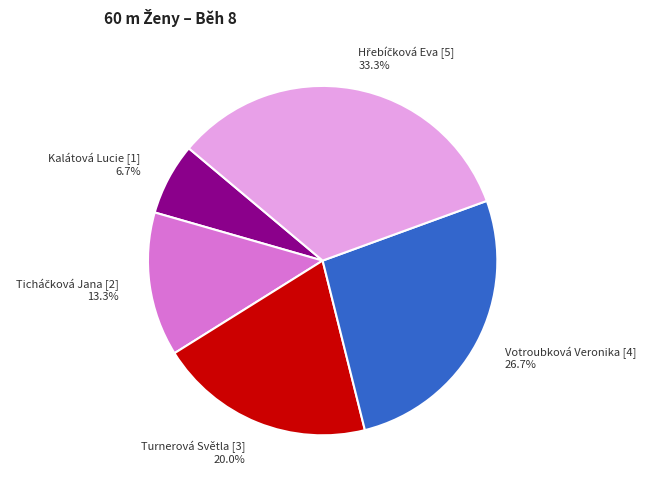

Which category has the smallest portion of the pie?

Kalátová Lucie